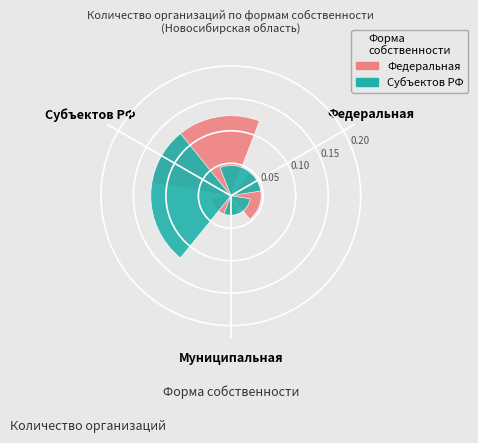

At which category is the sum across all series the highest?

Субъектов РФ